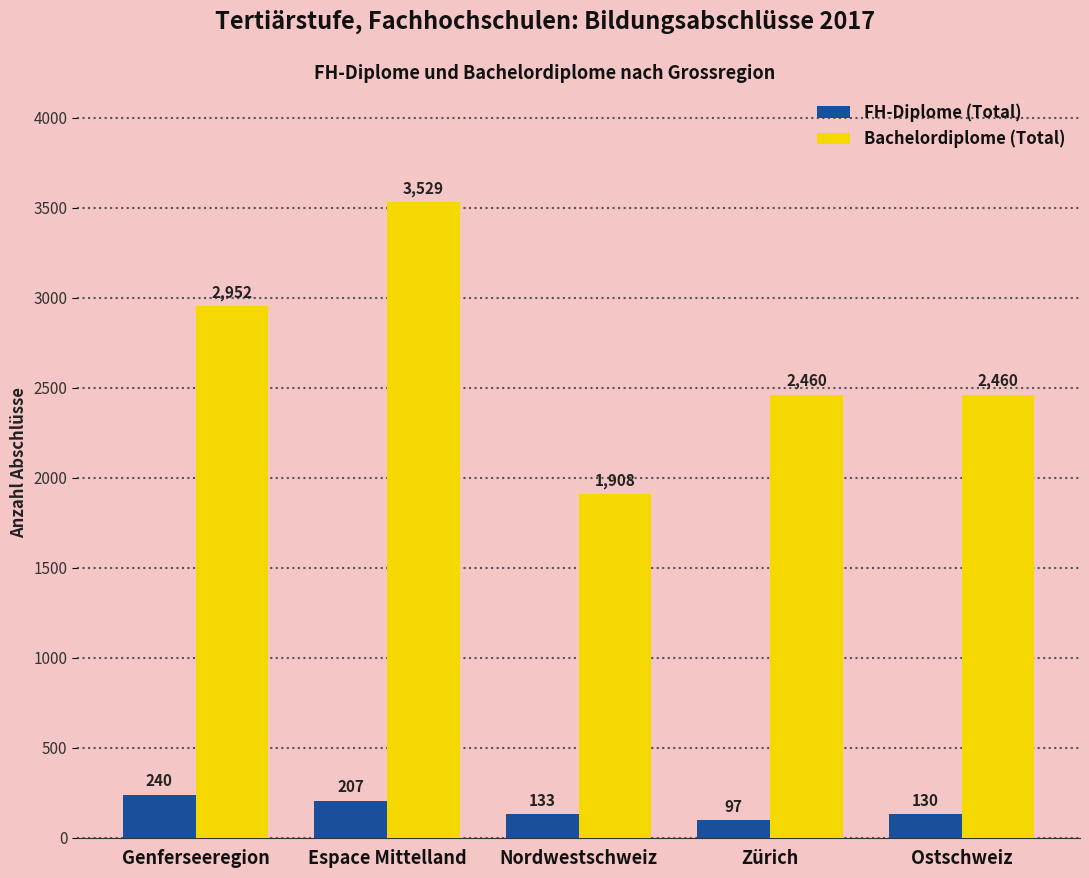

What position from the right is Genferseeregion?

5